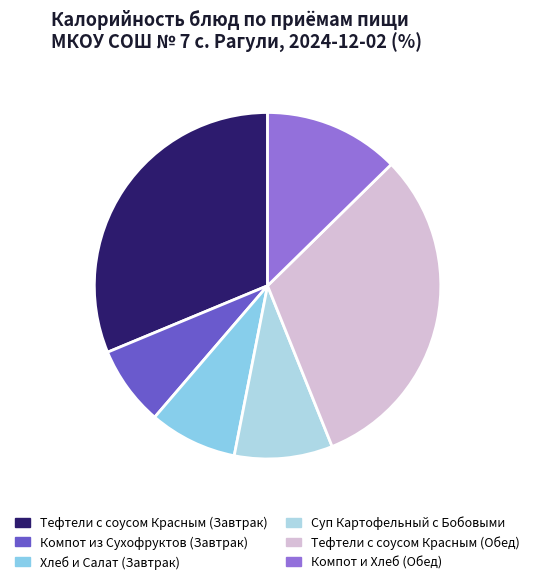

How many slices are in this pie chart?

6